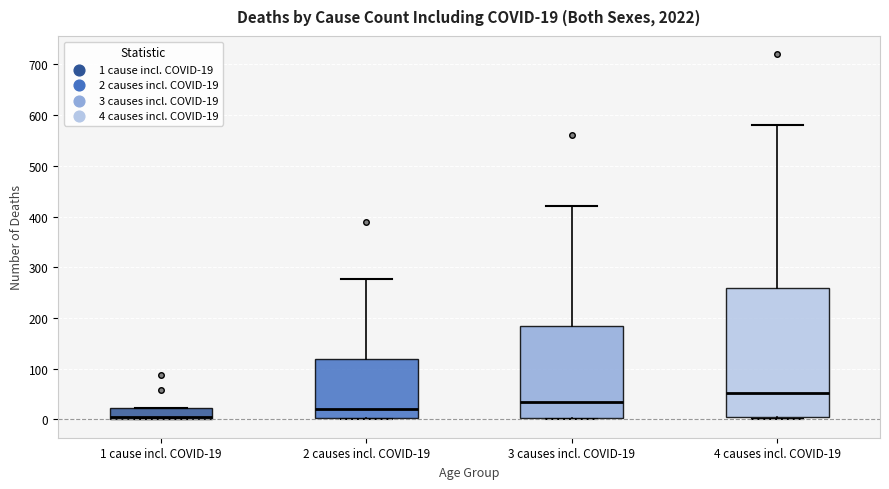

Comparing the boxes themselves (not the whiskers), which one is the tallest?

4 causes incl. COVID-19